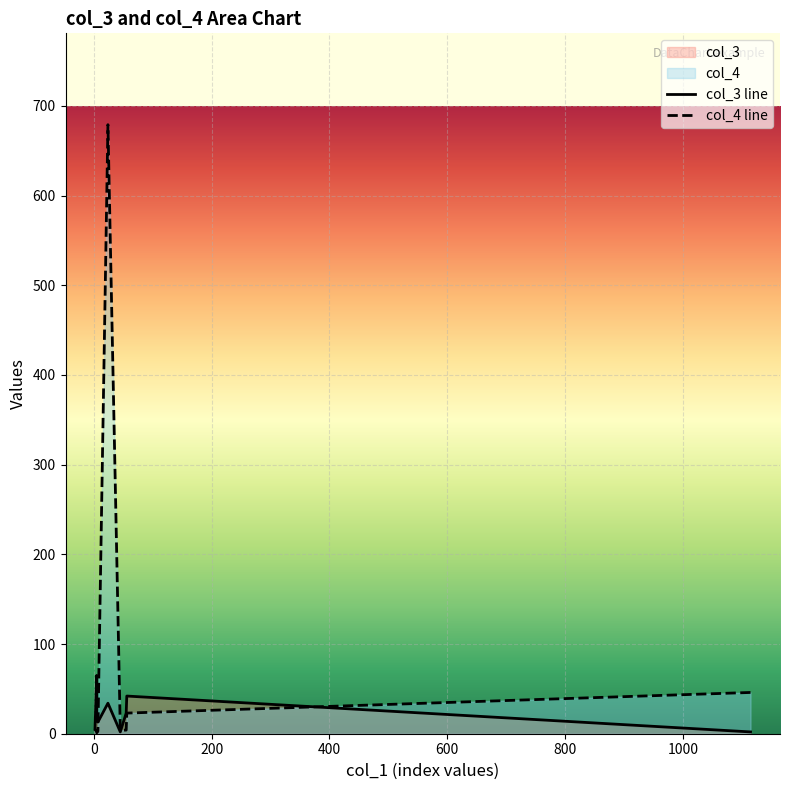

Reading right to left, list all the values displayed in this chart.

col_3 line: 2	42	23	2	34	13	20	65	5
col_4 line: 46	23	4	4	679	3	1	2	5